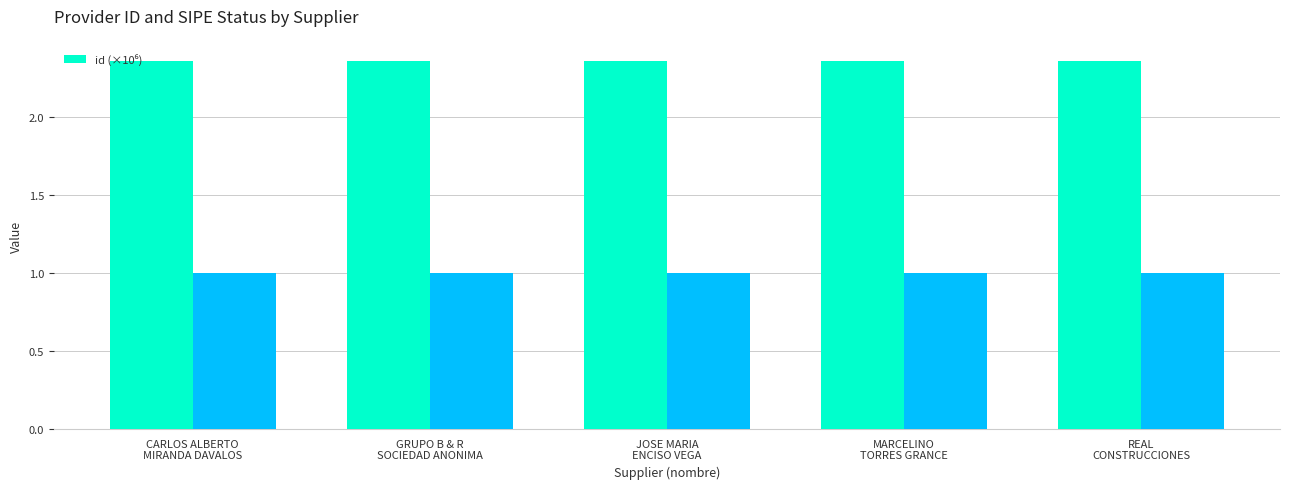

Between GRUPO B & R
SOCIEDAD ANONIMA and REAL
CONSTRUCCIONES, which is larger?

GRUPO B & R
SOCIEDAD ANONIMA